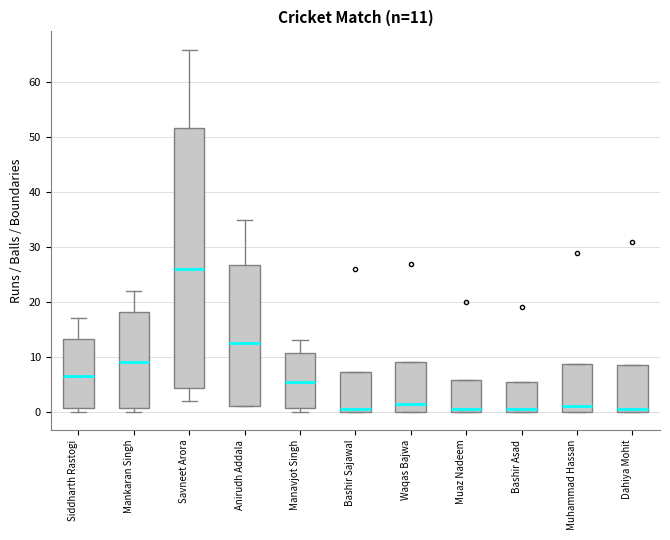

Which box is the tallest, from its lower edge to its upper edge?

Savneet Arora